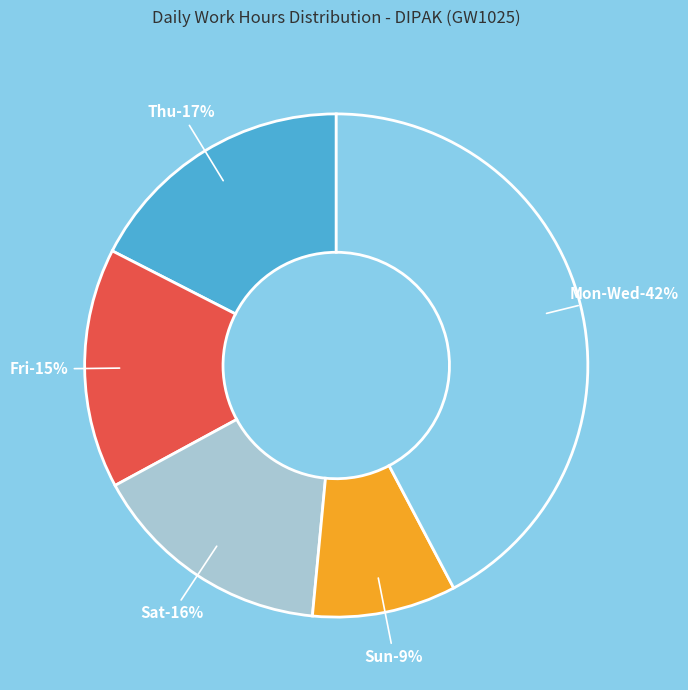

What is the smallest slice in the pie chart?

4-Sun